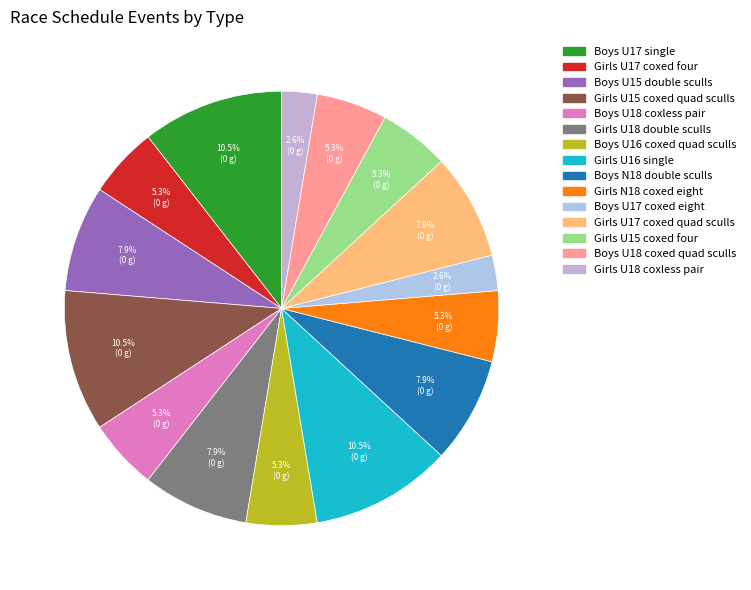

Is Girls U18 coxless pair the majority of the pie?

No